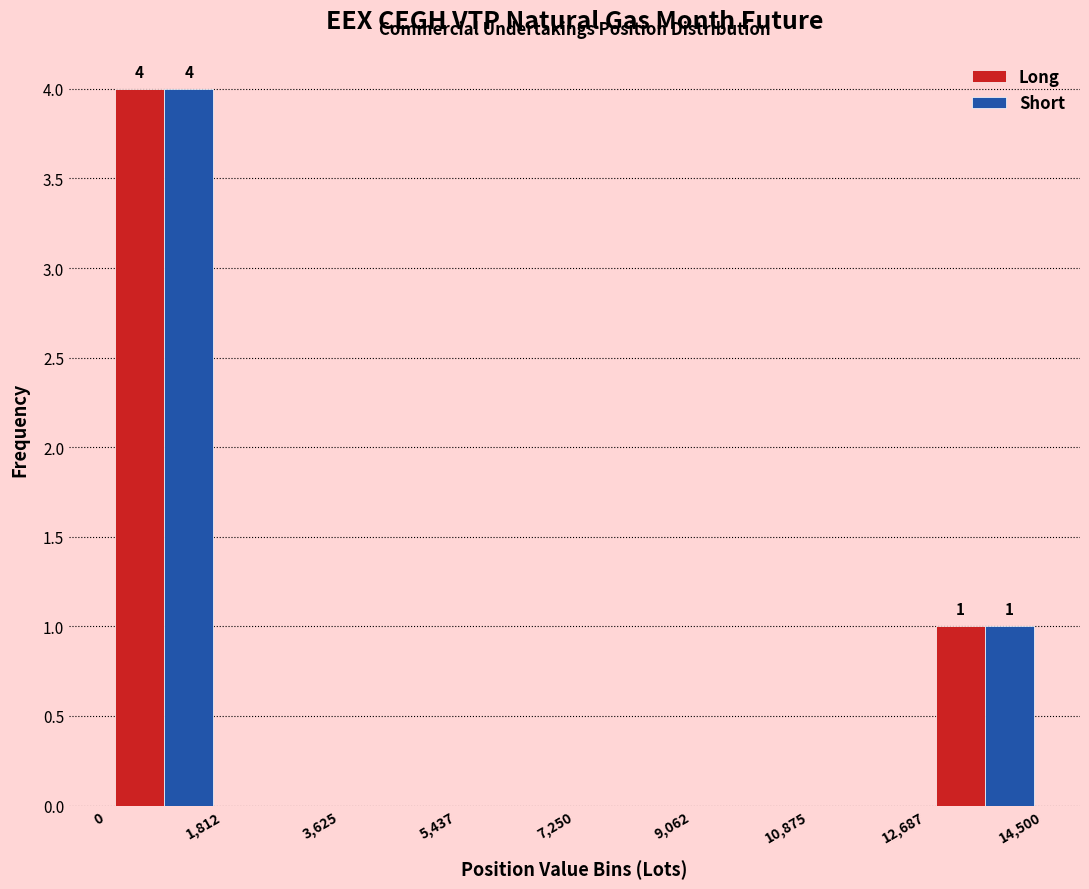

In the Short series, which range on the x-axis has the tallest bar?

0 to 1,812